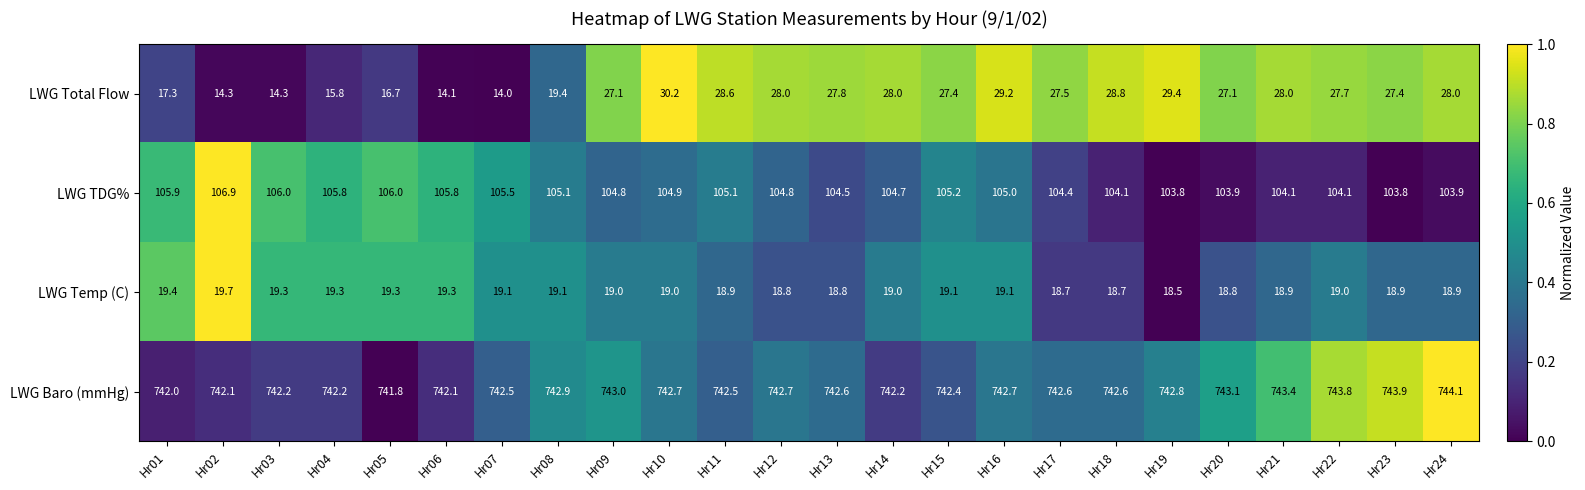

Which series has the largest total across all categories?

LWG Baro (mmHg)